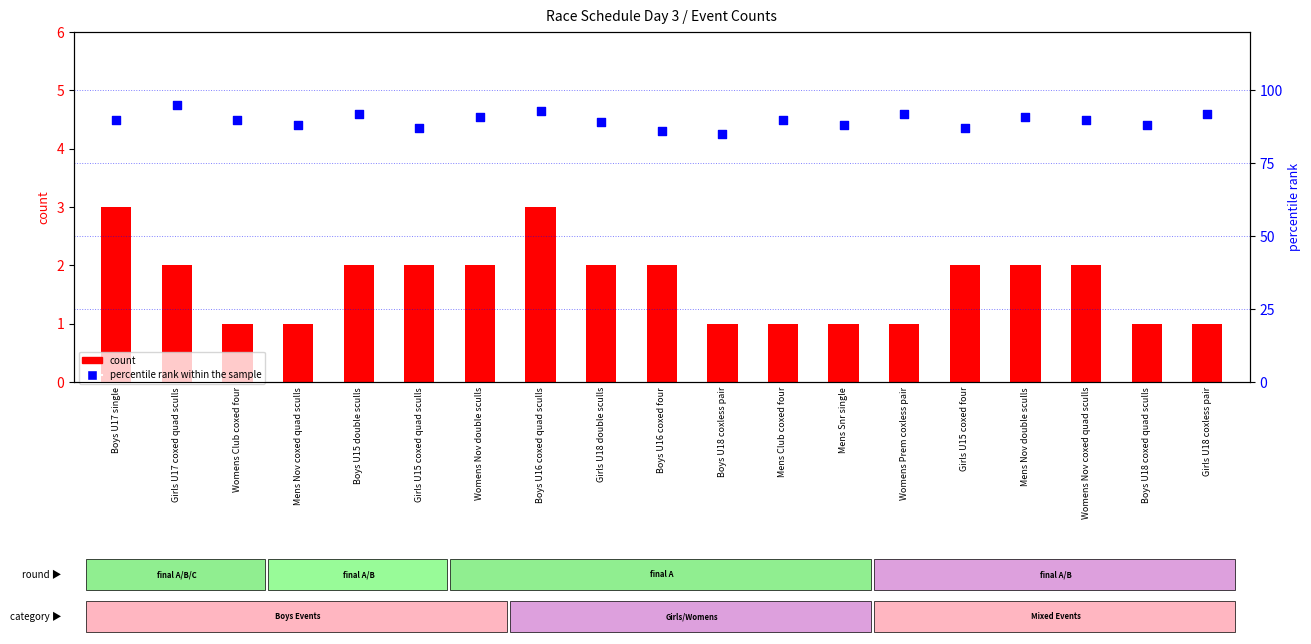

What are all the series names shown in the legend?

count, percentile rank within the sample